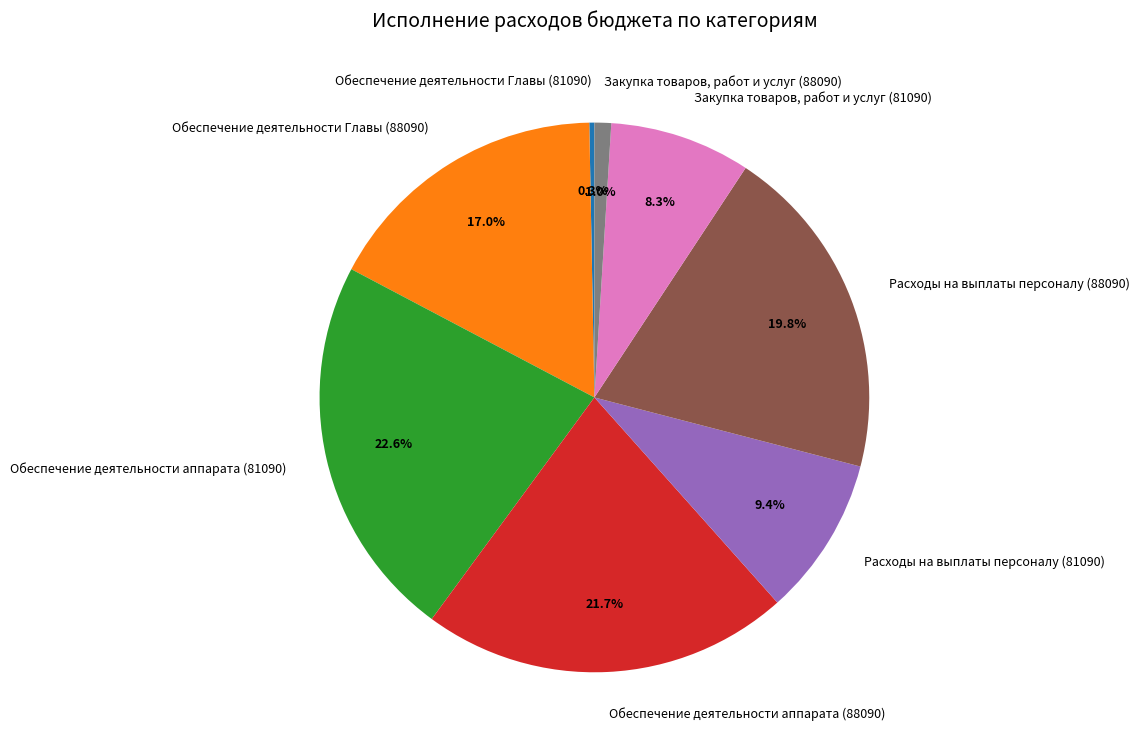

Which category has the biggest portion of the pie?

Обеспечение деятельности аппарата (81090)